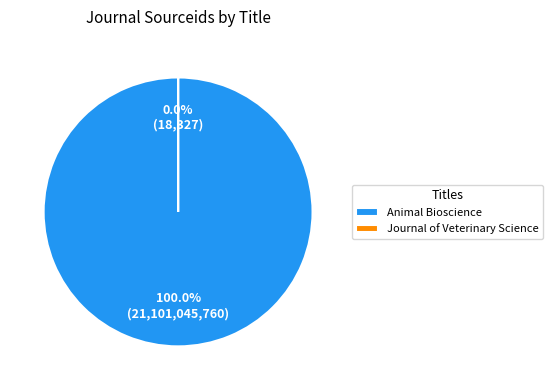

To the nearest percent, what portion does Animal Bioscience represent?

100%